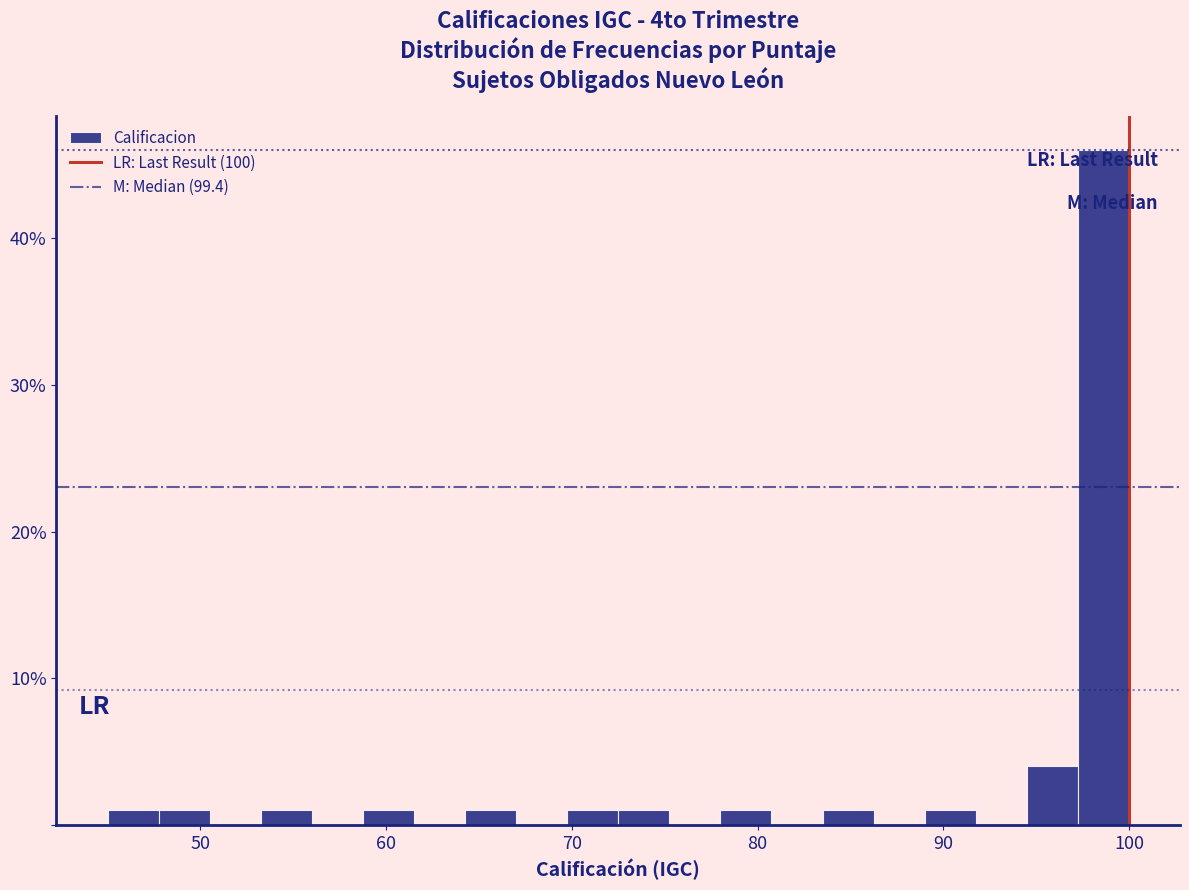

Read against the x-axis, roughly where is the centre of the tallest bar?

99